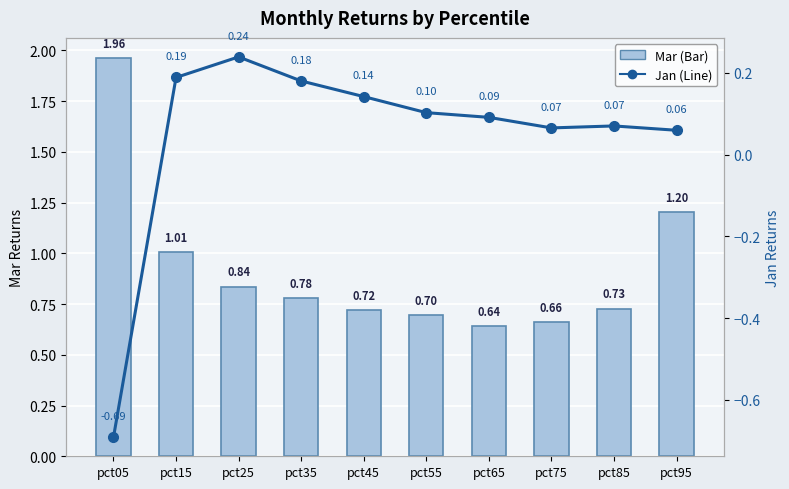

What is the value of the Mar (Bar) bar at the 10th from the left?

1.2